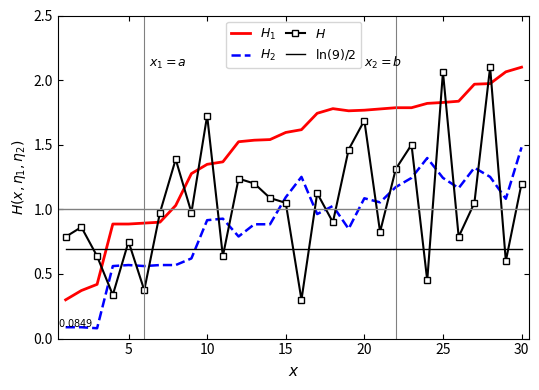

At which category does the chart reach its peak across all series?

30